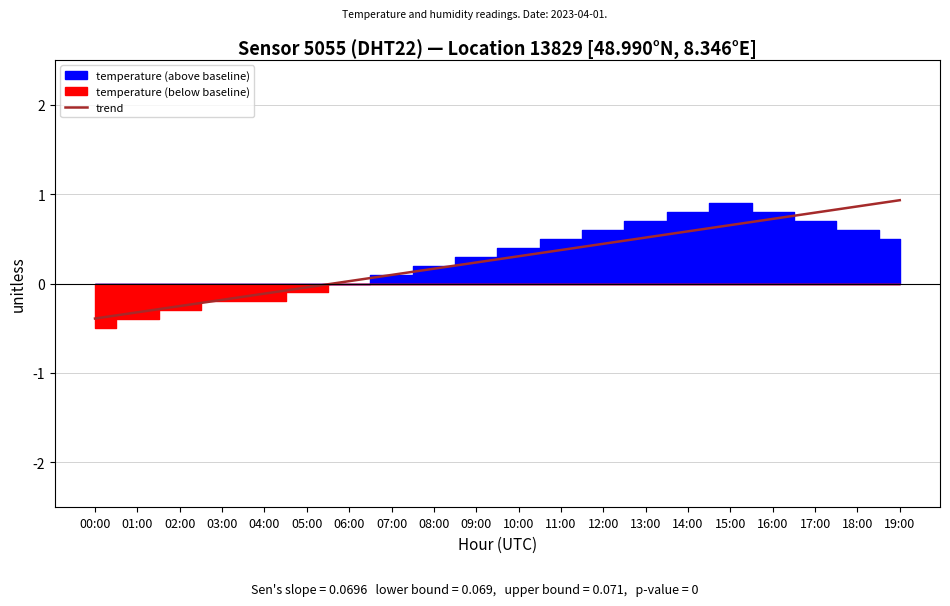

What position from the left is 16:00?

17